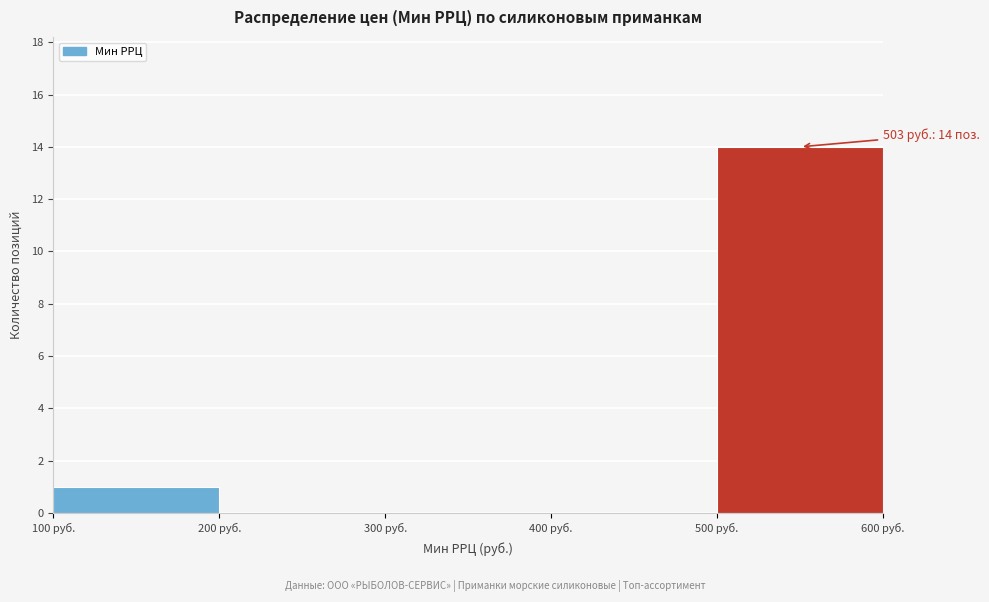

Which range on the x-axis has the tallest bar?

500 to 600